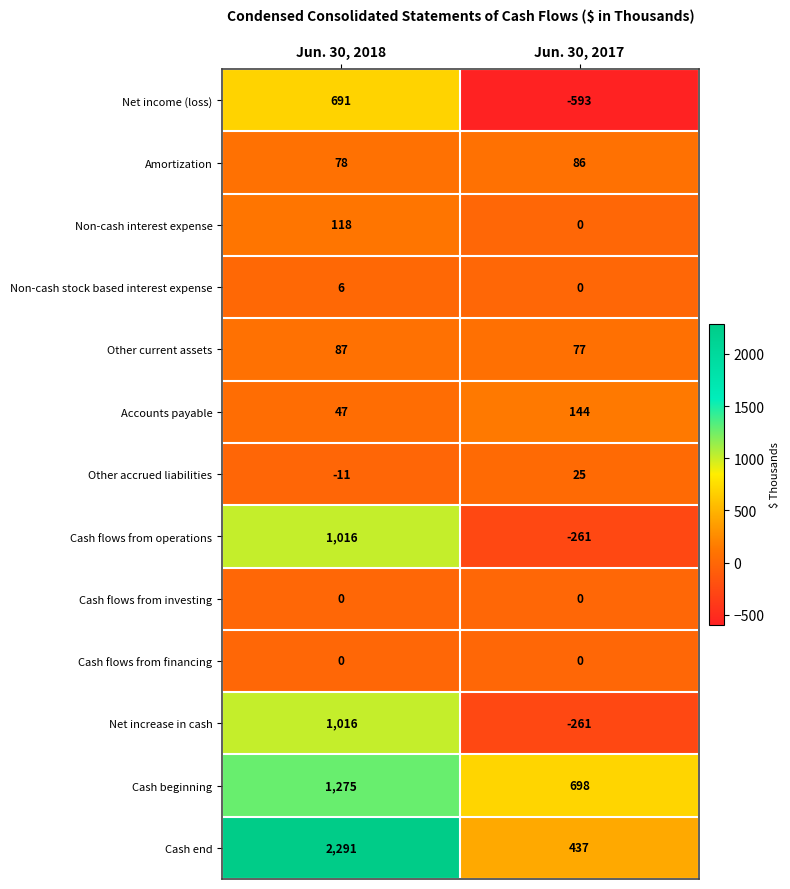

The value of Cash end at Jun. 30, 2017 is 586. True or false?

False